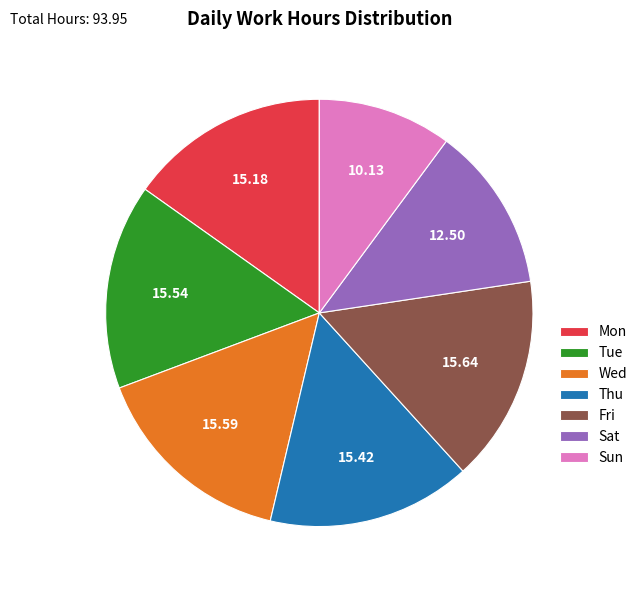

Which slice is the smallest?

Sun